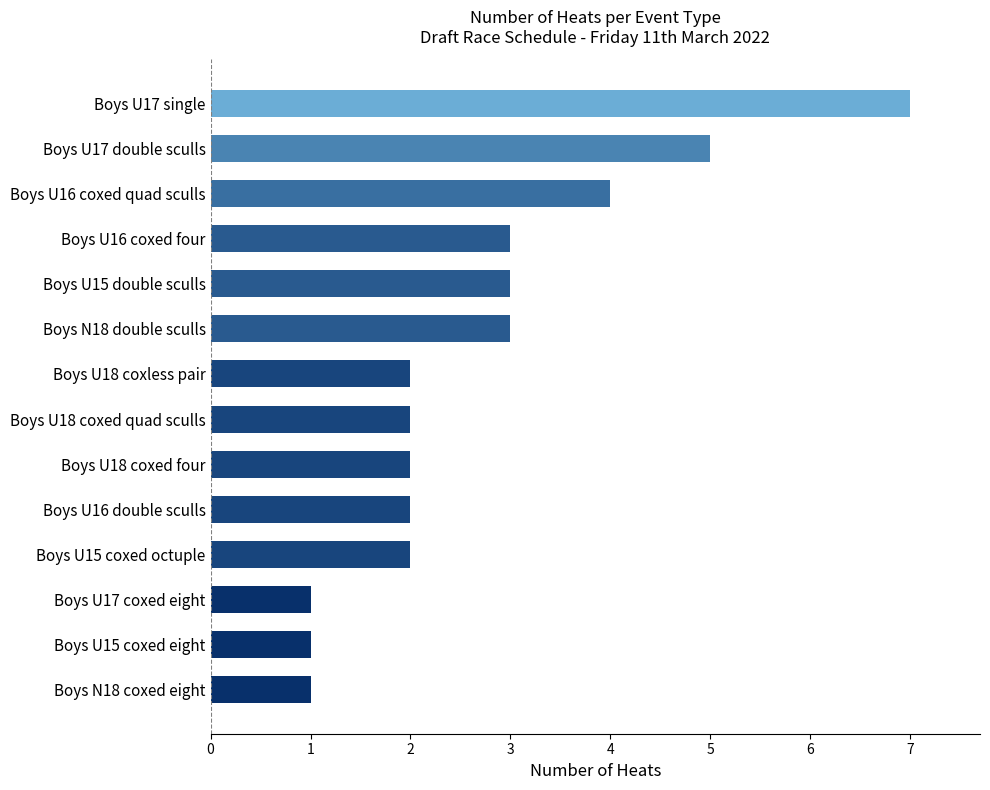

What is the difference between the maximum and minimum values?

6